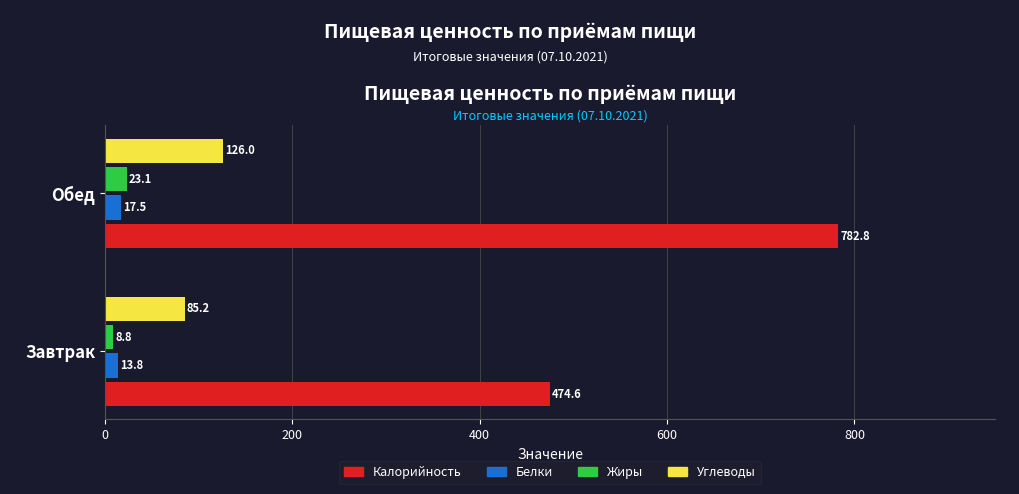

List the labels in order of Углеводы value, smallest first.

Завтрак, Обед